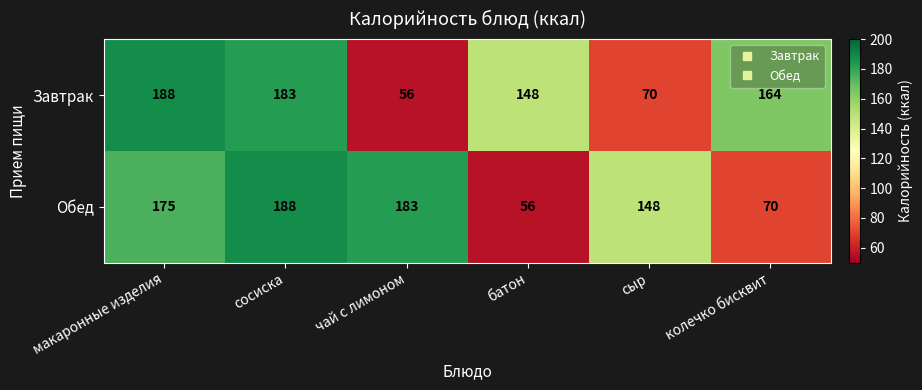

How many series are shown in this chart?

2